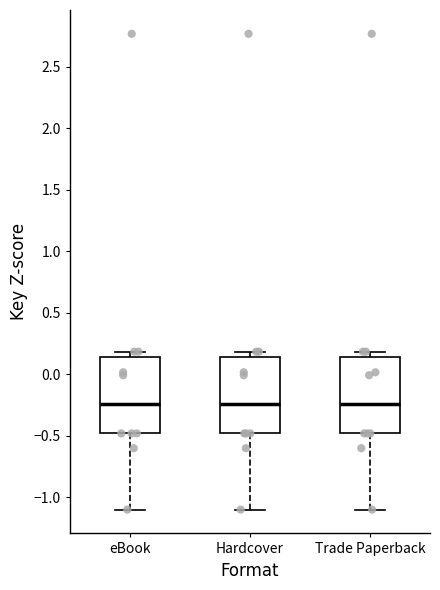

Where does the lower whisker of the box for Hardcover end on the y-axis? The values are not printed on the chart, so give them approximately, as read against the axis.

-1.10